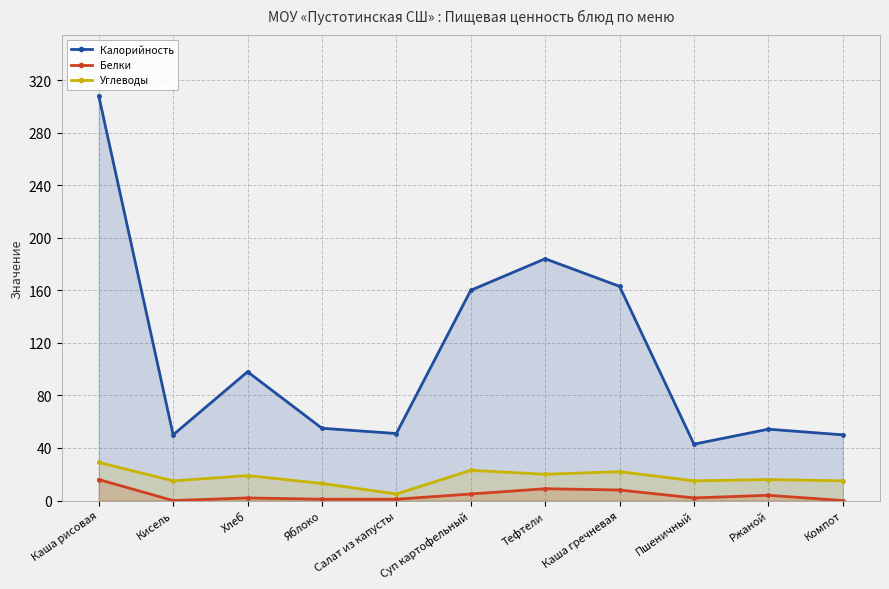

At which label does Калорийность reach its minimum?

Пшеничный